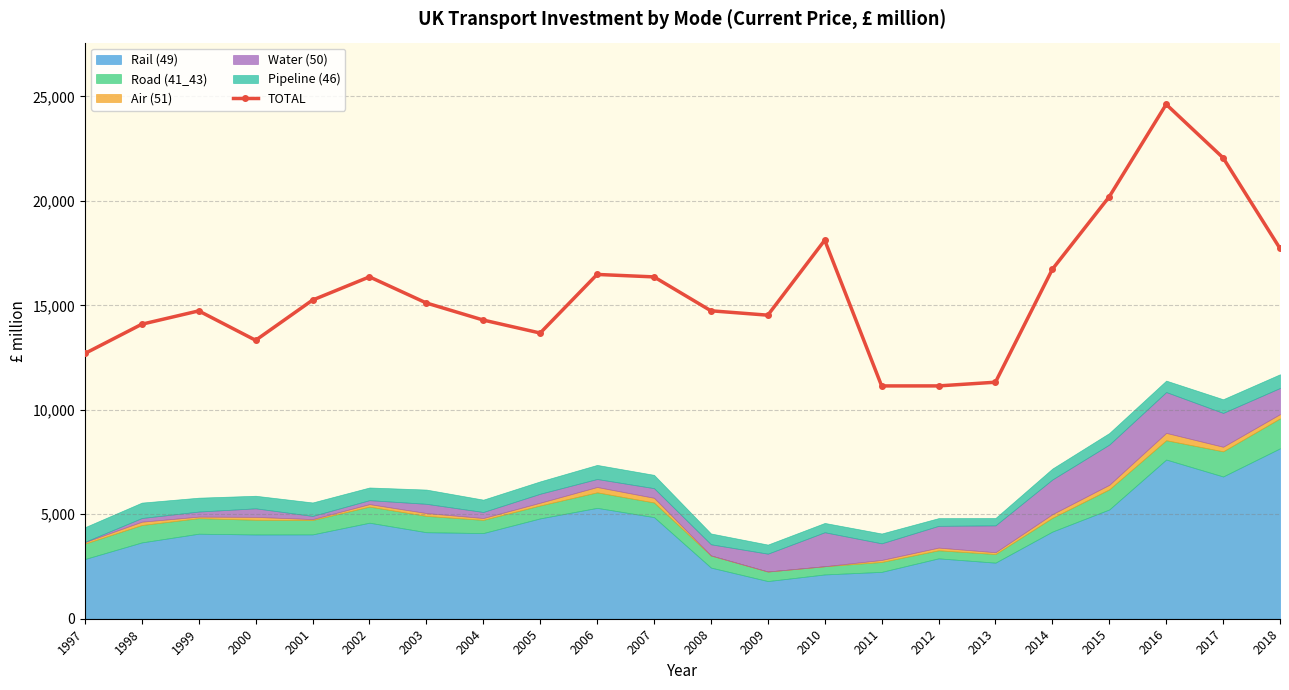

What is the ratio of the value at 2005 to the value at 2002?

0.8